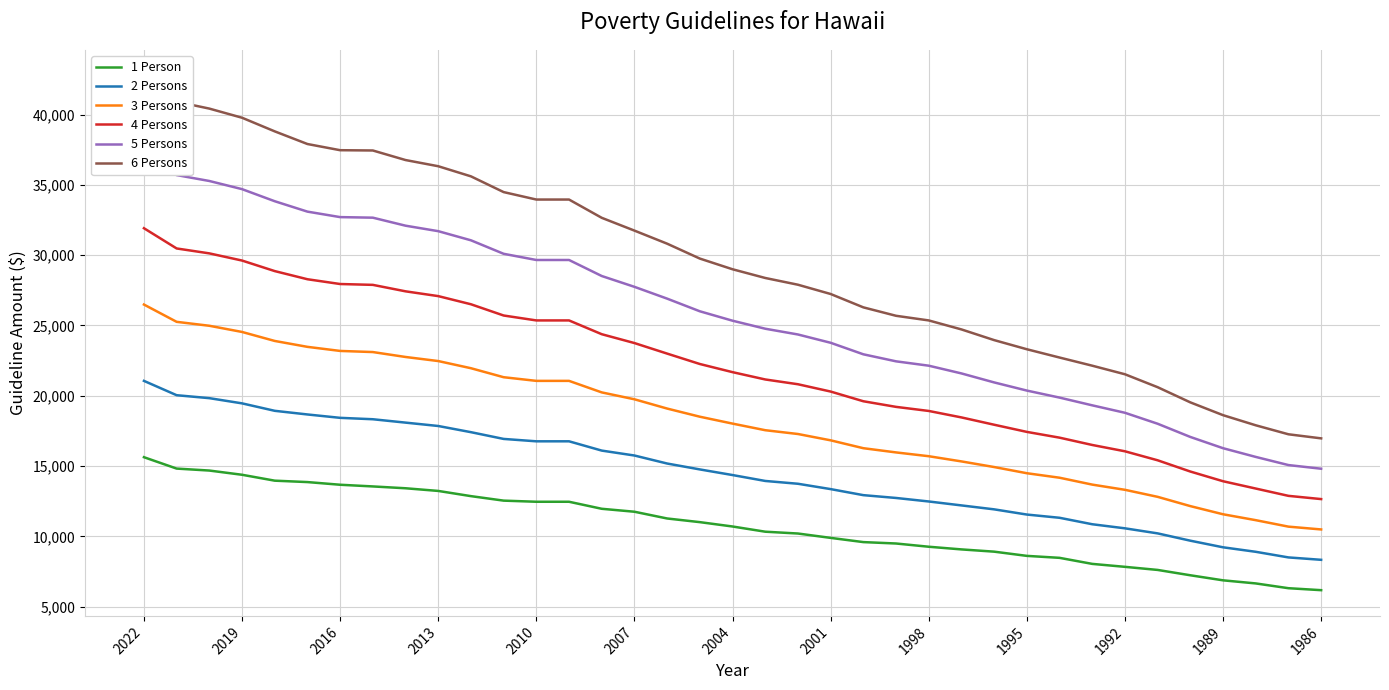

Count the number of data series in this chart.

6